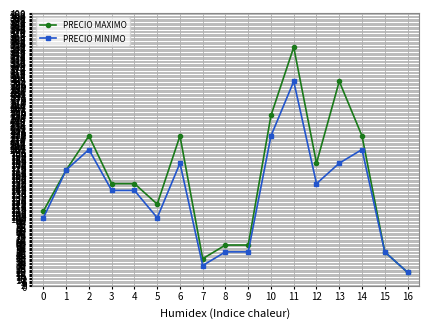

True or false: PRECIO MAXIMO has a value of 49 at 0.

False